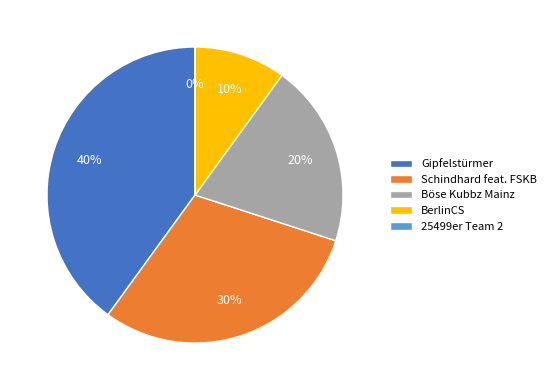

To the nearest percent, what is the combined percentage of Gipfelstürmer and Böse Kubbz Mainz?

60%